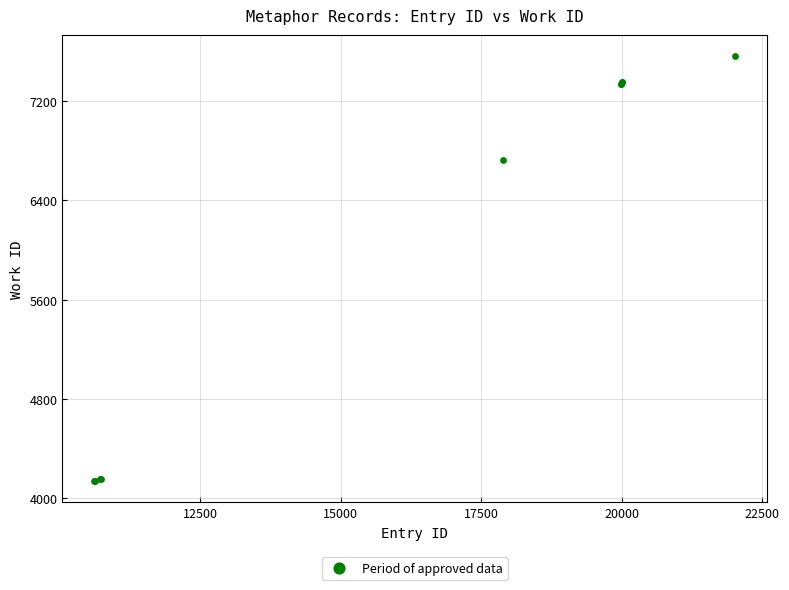

What Y value in the scatter plot is closest to 5850?

6723